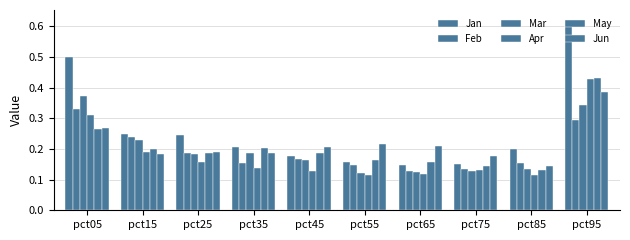

How many bars are there in total?

60